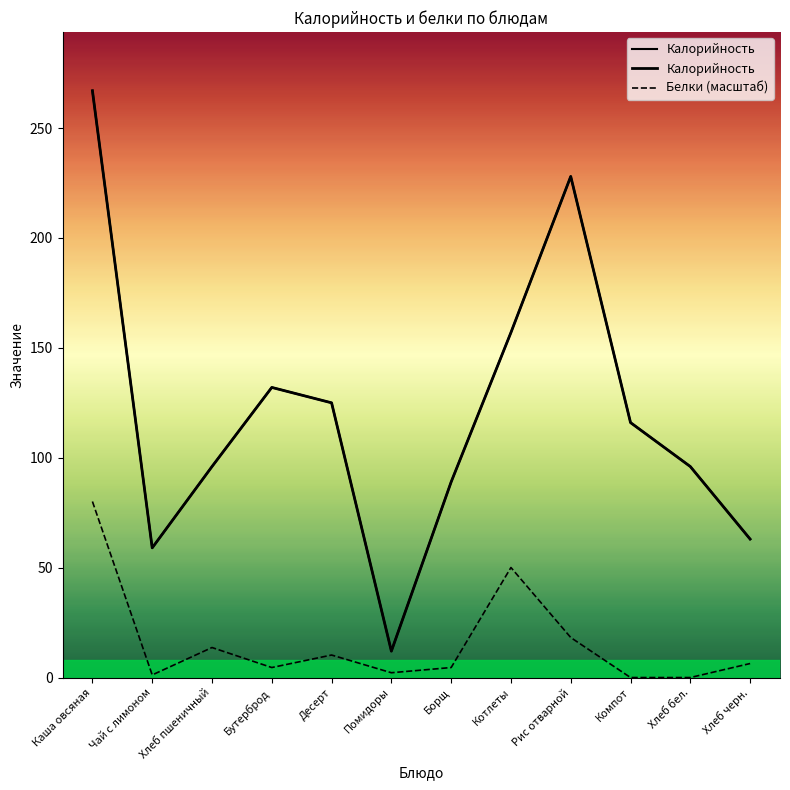

What is the label of the 7th point from the right?

Помидоры